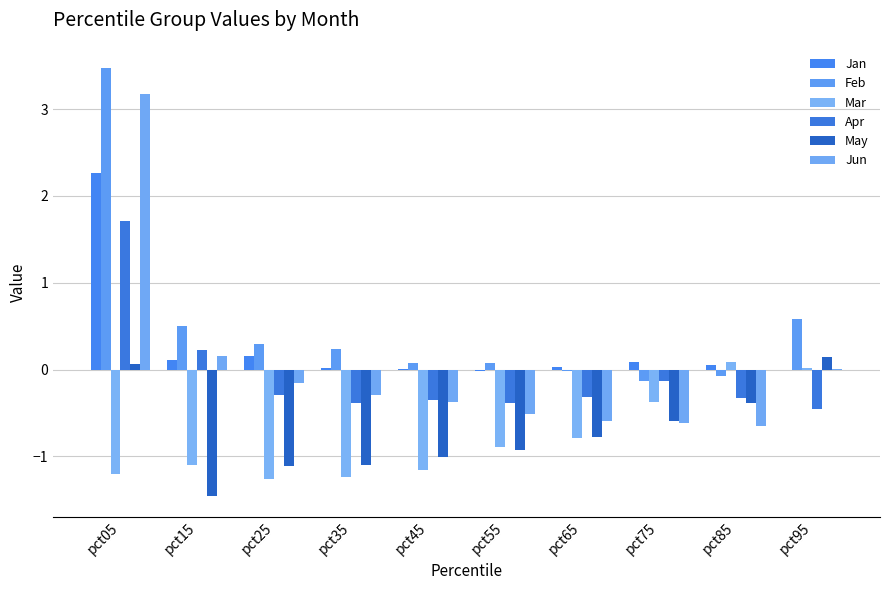

How many values in Apr are above zero?

2